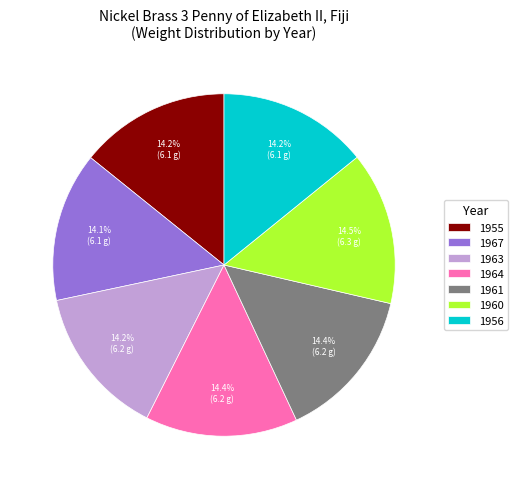

True or false: 1964 accounts for 14% of the total.

True